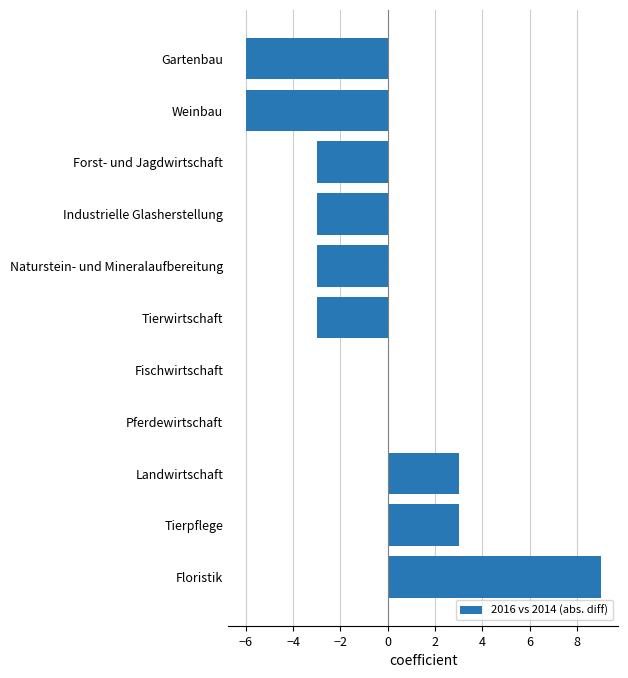

Reading top to bottom, list all the values displayed in this chart.

Gartenbau=-6	Weinbau=-6	Forst- und Jagdwirtschaft=-3	Industrielle Glasherstellung=-3	Naturstein- und Mineralaufbereitung=-3	Tierwirtschaft=-3	Fischwirtschaft=0	Pferdewirtschaft=0	Landwirtschaft=3	Tierpflege=3	Floristik=9